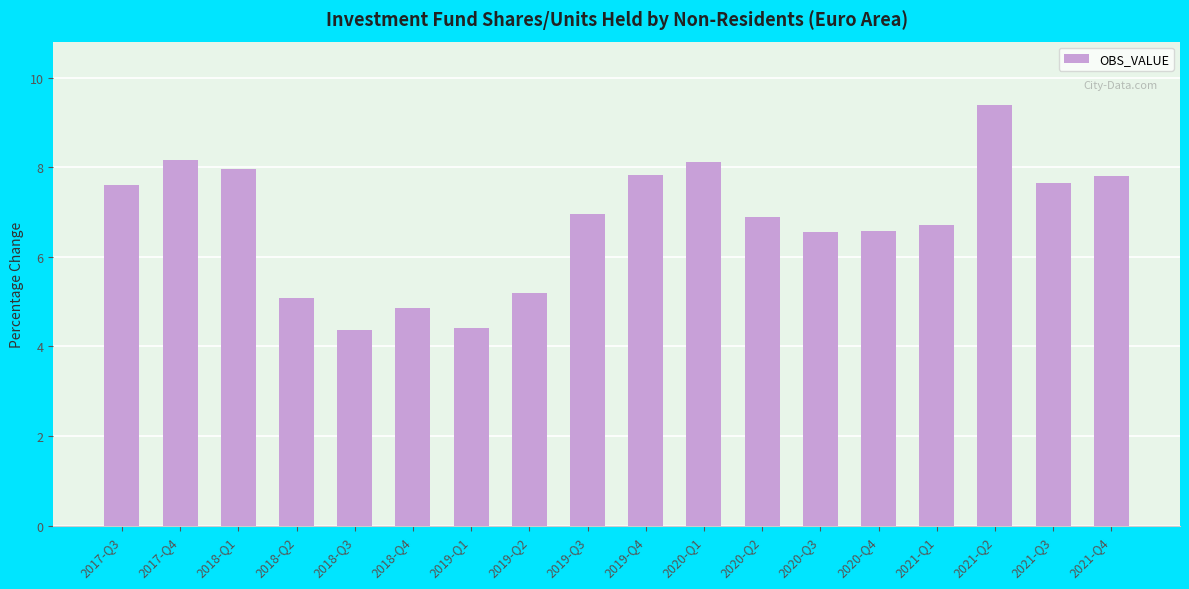

What is the sum of all values?

122.1